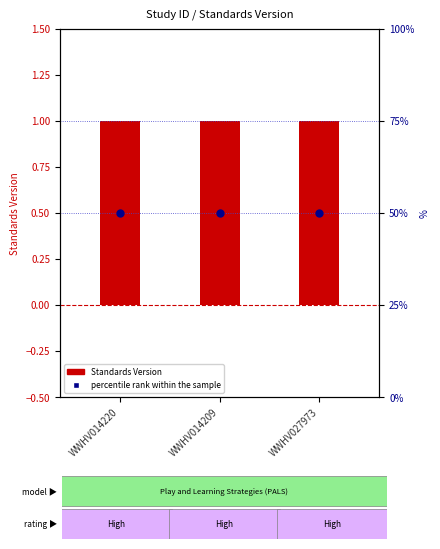

Which series contains the highest Y value?

percentile rank within the sample